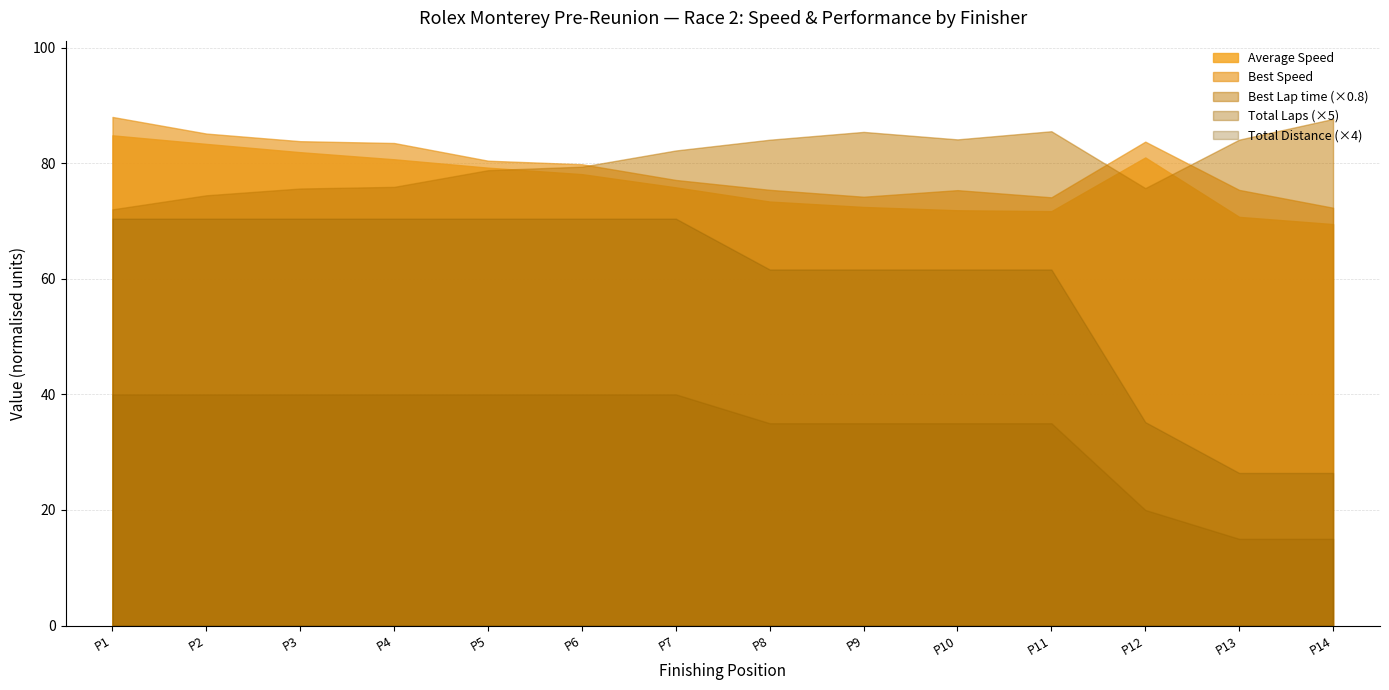

Is the value of Best Lap time (×0.8) at P13 greater than the value of Average Speed at P10?

Yes